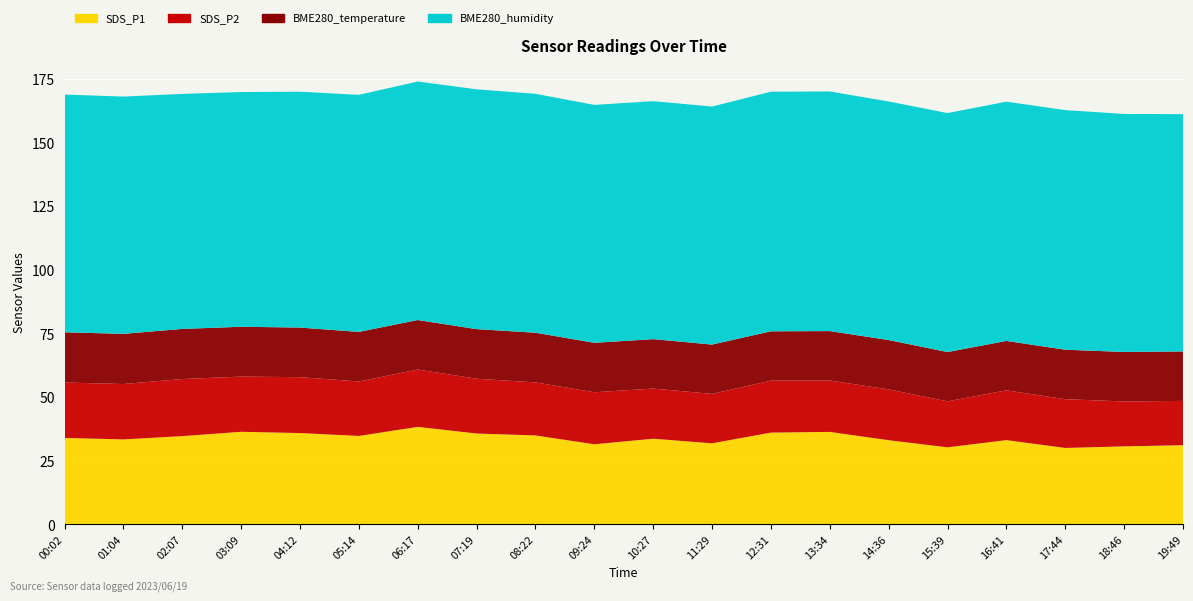

Reading right to left, list all the values displayed in this chart.

SDS_P1: 19:49=31.1	18:46=30.6	17:44=30.0	16:41=33.1	15:39=30.2	14:36=33.0	13:34=36.3	12:31=36.0	11:29=31.8	10:27=33.6	09:24=31.4	08:22=34.9	07:19=35.7	06:17=38.3	05:14=34.7	04:12=35.9	03:09=36.4	02:07=34.6	01:04=33.4	00:02=34.0
SDS_P2: 19:49=17.4	18:46=17.6	17:44=19.1	16:41=19.6	15:39=18.1	14:36=19.9	13:34=20.2	12:31=20.4	11:29=19.4	10:27=19.7	09:24=20.4	08:22=20.8	07:19=21.5	06:17=22.5	05:14=21.4	04:12=21.9	03:09=21.7	02:07=22.4	01:04=21.8	00:02=21.8
BME280_temperature: 19:49=19.4	18:46=19.4	17:44=19.4	16:41=19.4	15:39=19.4	14:36=19.4	13:34=19.4	12:31=19.4	11:29=19.4	10:27=19.4	09:24=19.4	08:22=19.5	07:19=19.5	06:17=19.4	05:14=19.5	04:12=19.5	03:09=19.6	02:07=19.7	01:04=19.7	00:02=19.7
BME280_humidity: 19:49=93.2	18:46=93.5	17:44=94.1	16:41=94.0	15:39=93.8	14:36=93.7	13:34=94.1	12:31=94.1	11:29=93.5	10:27=93.5	09:24=93.4	08:22=93.8	07:19=94.2	06:17=93.7	05:14=93.1	04:12=92.6	03:09=92.2	02:07=92.3	01:04=93.2	00:02=93.4